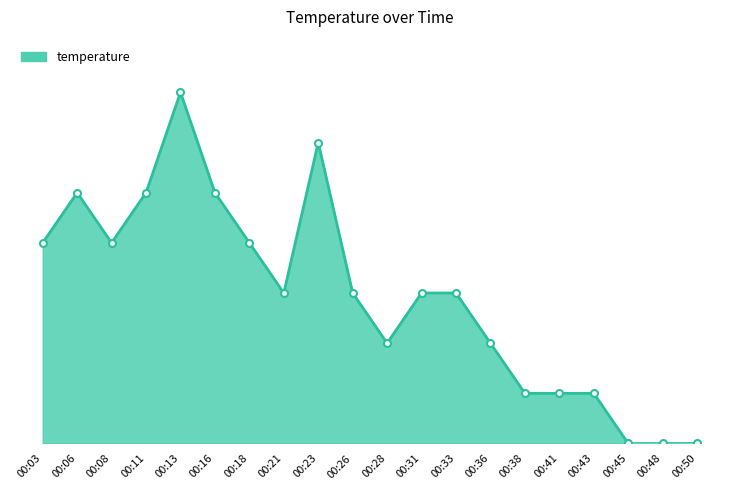

True or false: the data shows 0.2 at 00:38.

False